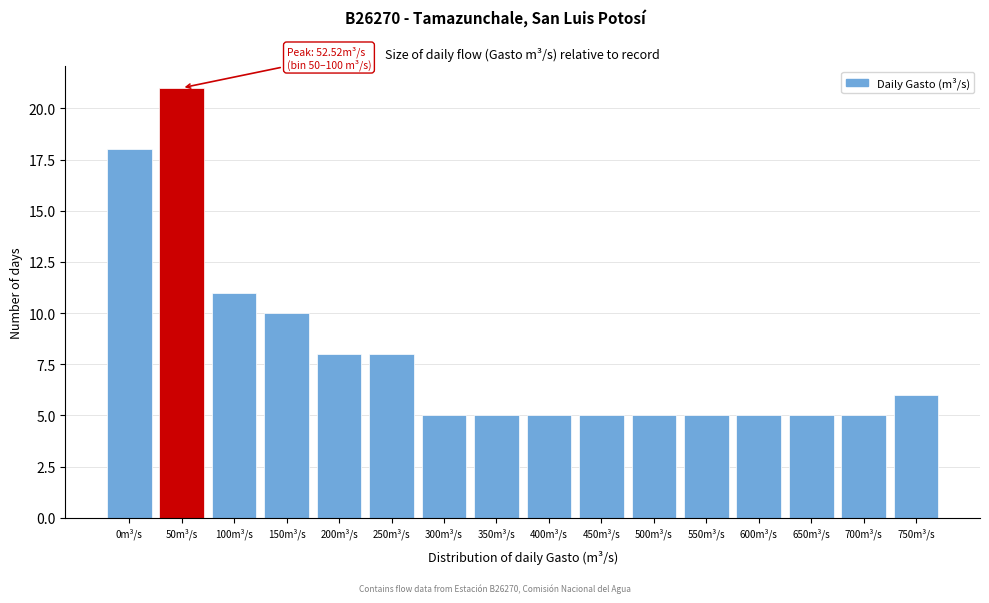

Reading left to right, extract all data points from this chart.

0m³/s=18	50m³/s=21	100m³/s=11	150m³/s=10	200m³/s=8	250m³/s=8	300m³/s=5	350m³/s=5	400m³/s=5	450m³/s=5	500m³/s=5	550m³/s=5	600m³/s=5	650m³/s=5	700m³/s=5	750m³/s=6